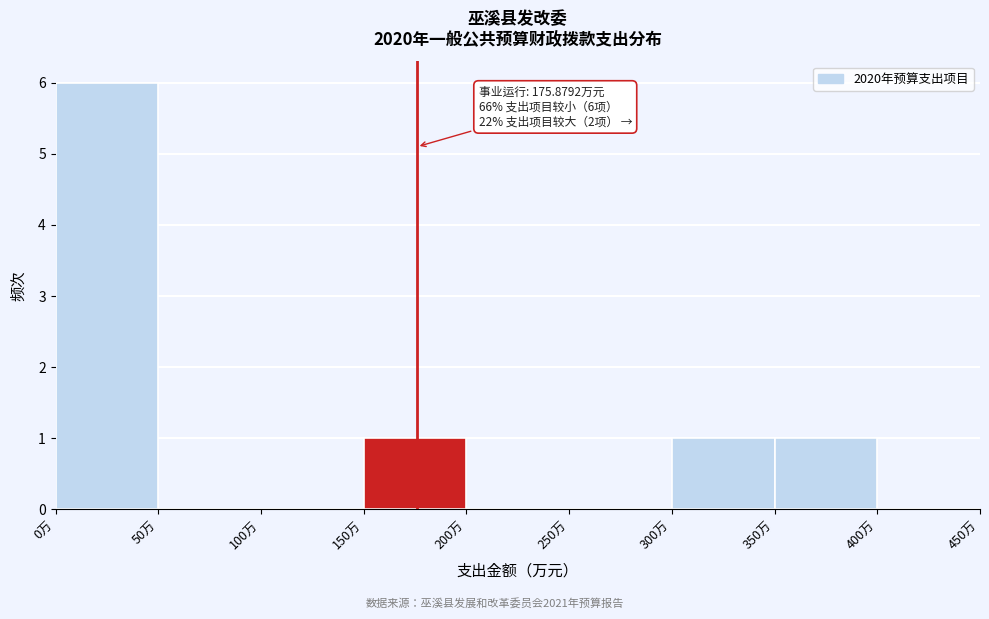

Over which range of the x-axis is the bar tallest?

0 to 50